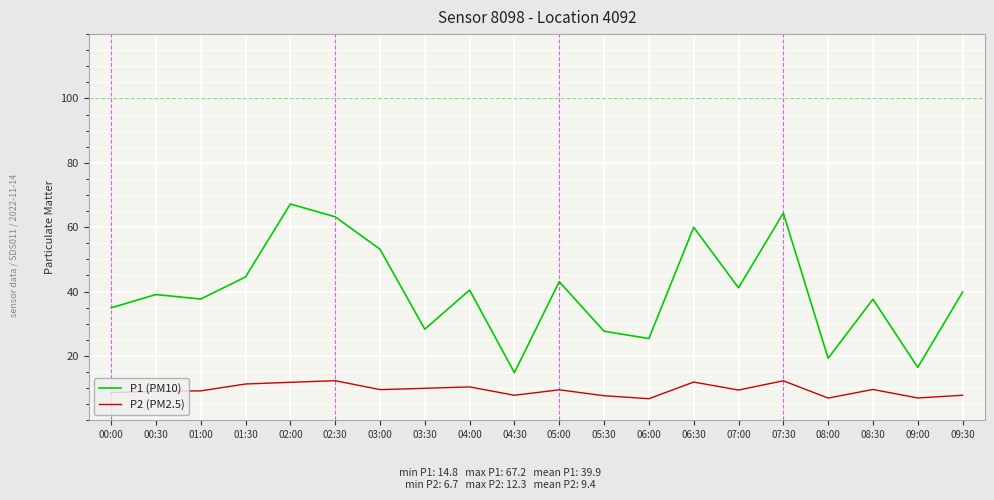

The P1 (PM10) series shows 39.8 at 09:30. True or false?

True